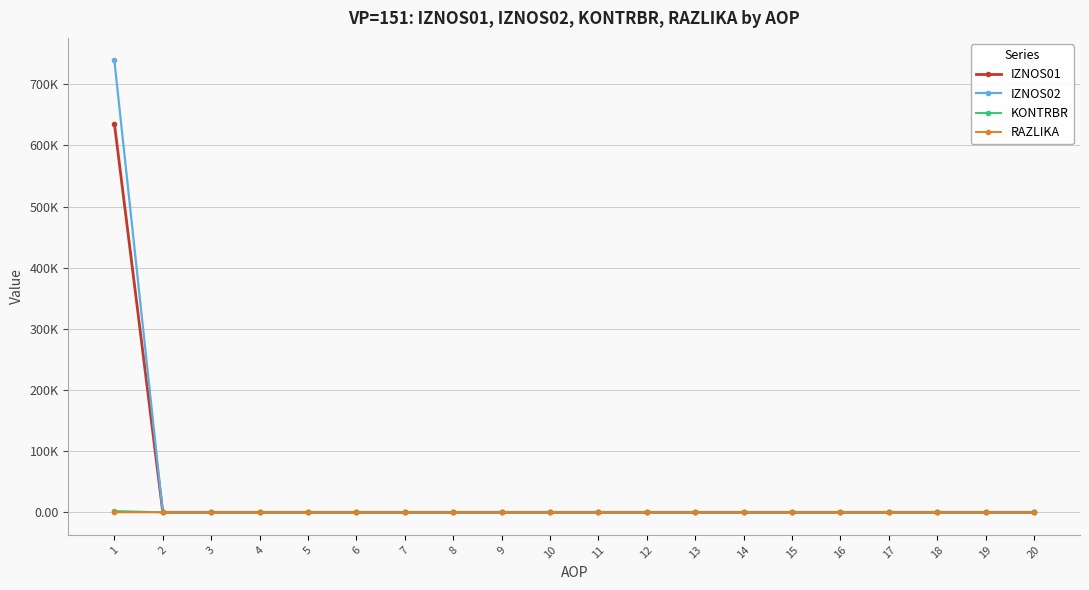

Which series has the widest spread of values?

IZNOS02